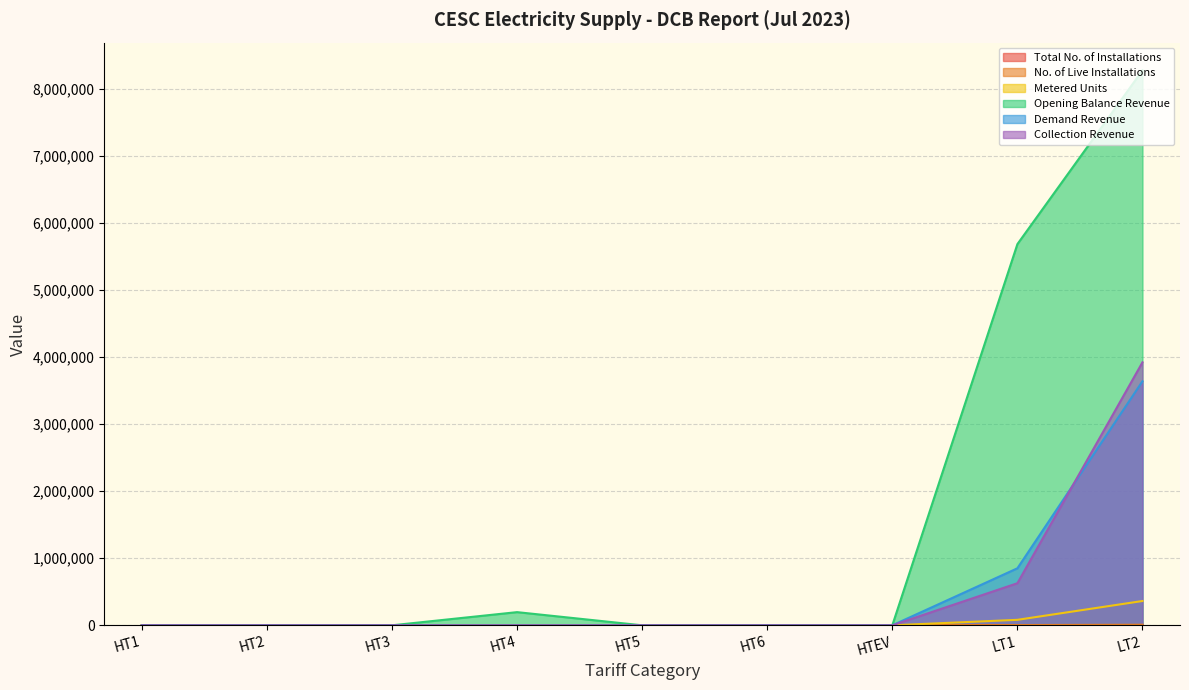

Reading left to right, list all the values displayed in this chart.

Total No. of Installations: HT1=0.0	HT2=0.0	HT3=0.0	HT4=102.0	HT5=0.0	HT6=0.0	HTEV=0.0	LT1=3906.0	LT2=0.0
No. of Live Installations: HT1=0.0	HT2=0.0	HT3=0.0	HT4=0.0	HT5=0.0	HT6=0.0	HTEV=0.0	LT1=3512.0	LT2=8470.0
Metered Units: HT1=0.0	HT2=0.0	HT3=0.0	HT4=0.0	HT5=0.0	HT6=0.0	HTEV=0.0	LT1=81578.0	LT2=362421.0
Opening Balance Revenue: HT1=0.0	HT2=0.0	HT3=0.0	HT4=196322.9	HT5=0.0	HT6=0.0	HTEV=0.0	LT1=5684655.3	LT2=8275967.7
Demand Revenue: HT1=0.0	HT2=0.0	HT3=0.0	HT4=0.0	HT5=0.0	HT6=0.0	HTEV=0.0	LT1=850307.3	LT2=3639173.0
Collection Revenue: HT1=0.0	HT2=0.0	HT3=0.0	HT4=0.0	HT5=0.0	HT6=0.0	HTEV=0.0	LT1=627463.1	LT2=3922005.6